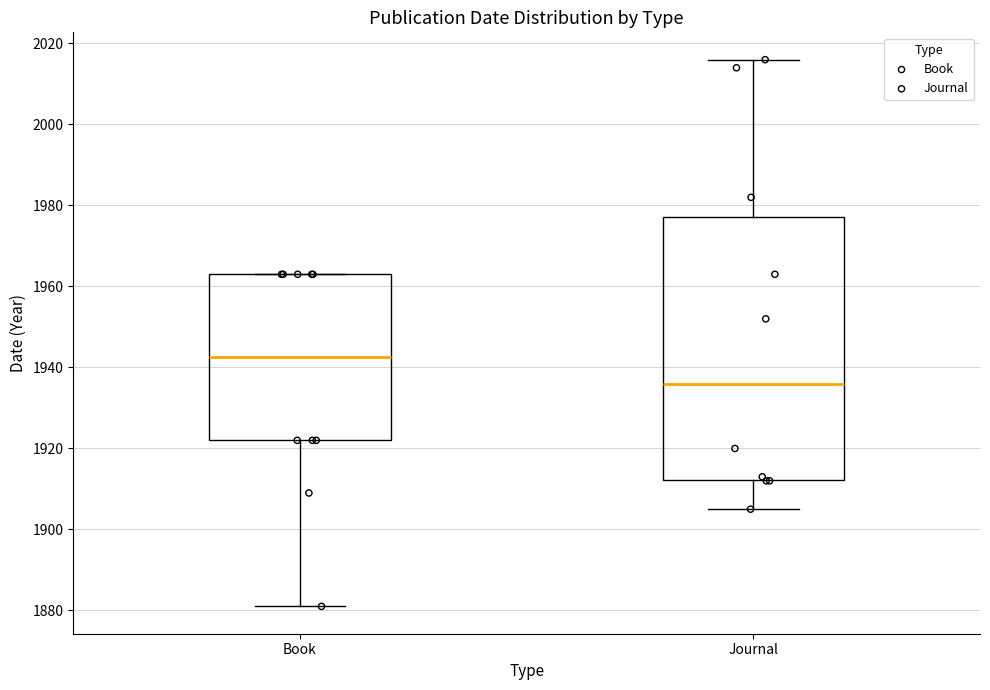

Reading left to right, read every box against the y-axis: the position of its median line, the range the box covers, and the ends of its whiskers. The values are not printed on the chart, so give them approximately, as read against the axis.

Book: median 1942, box 1922 to 1964, whiskers 1882 to 1964
Journal: median 1936, box 1912 to 1978, whiskers 1906 to 2016